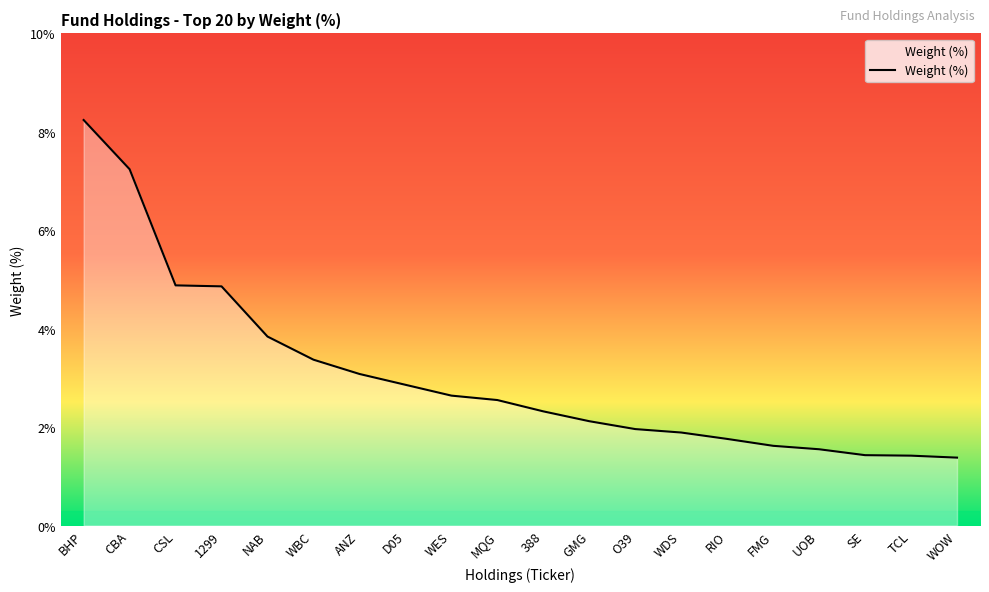

What is the difference between the maximum and minimum values?

6.9